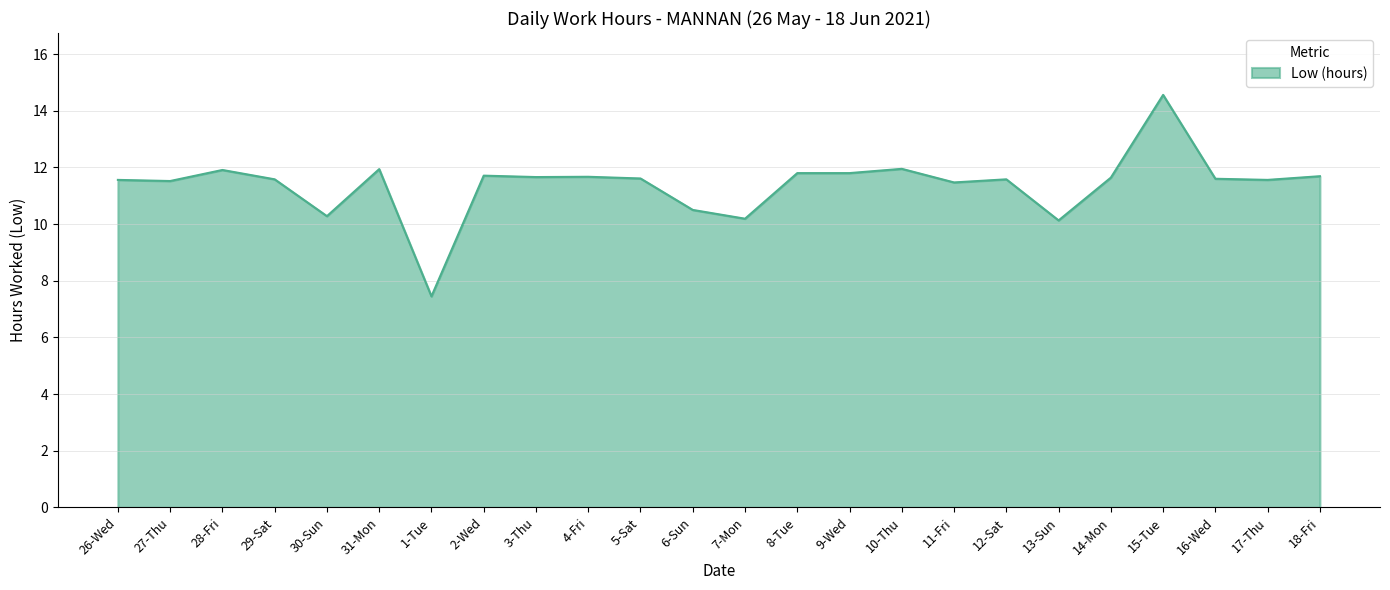

Where does the data first go above 11?

26-Wed